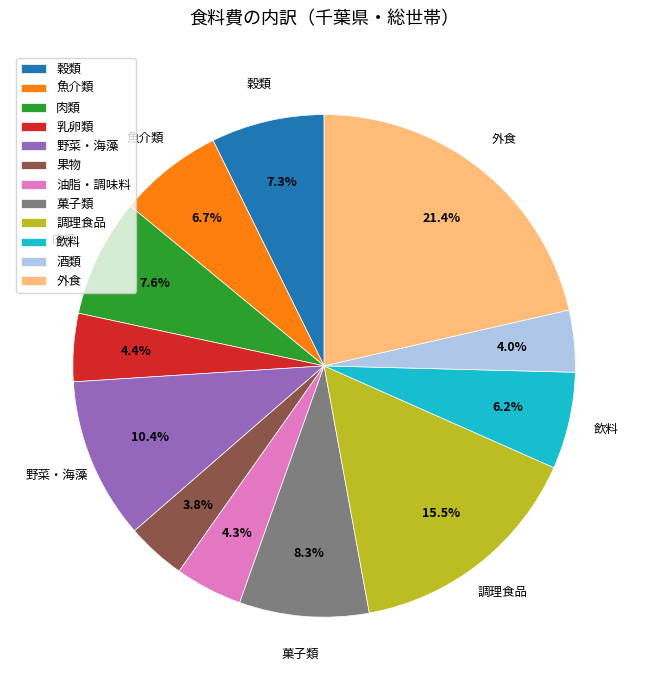

Count the number of slices in the pie.

12